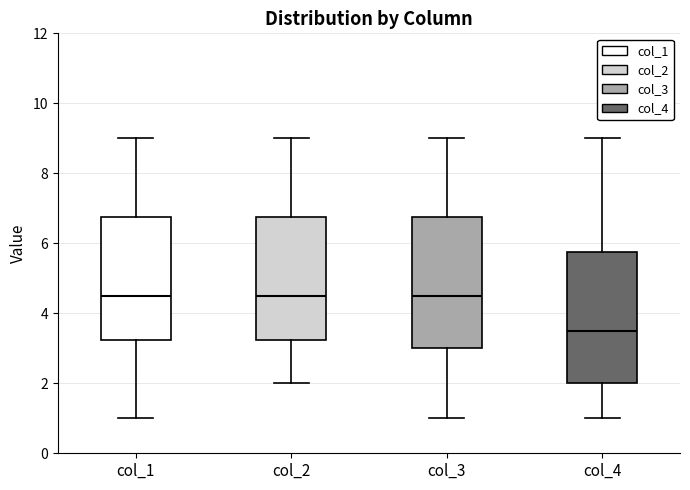

Where is the lower edge of the box for col_1 on the y-axis? The values are not printed on the chart, so give them approximately, as read against the axis.

3.2